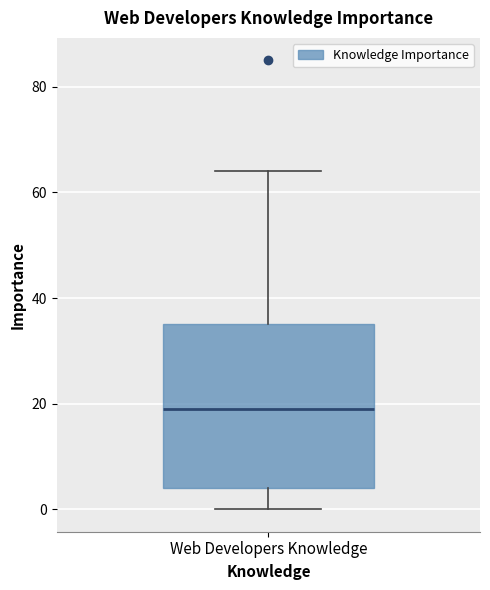

Where does the median line of the box for Web Developers Knowledge sit on the y-axis? The values are not printed on the chart, so give them approximately, as read against the axis.

20